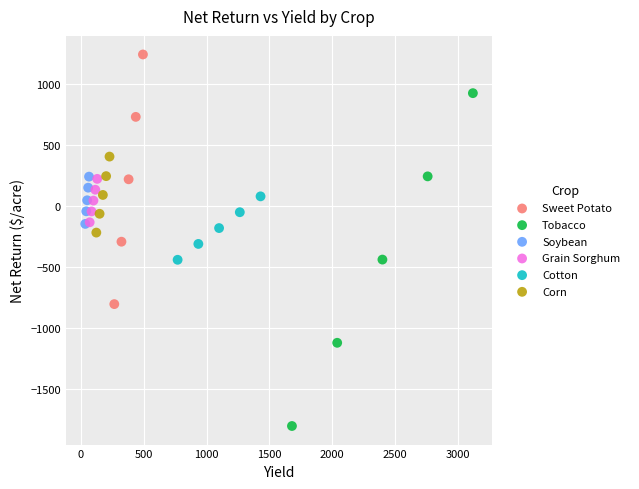

Which series reaches the minimum Y coordinate?

Tobacco